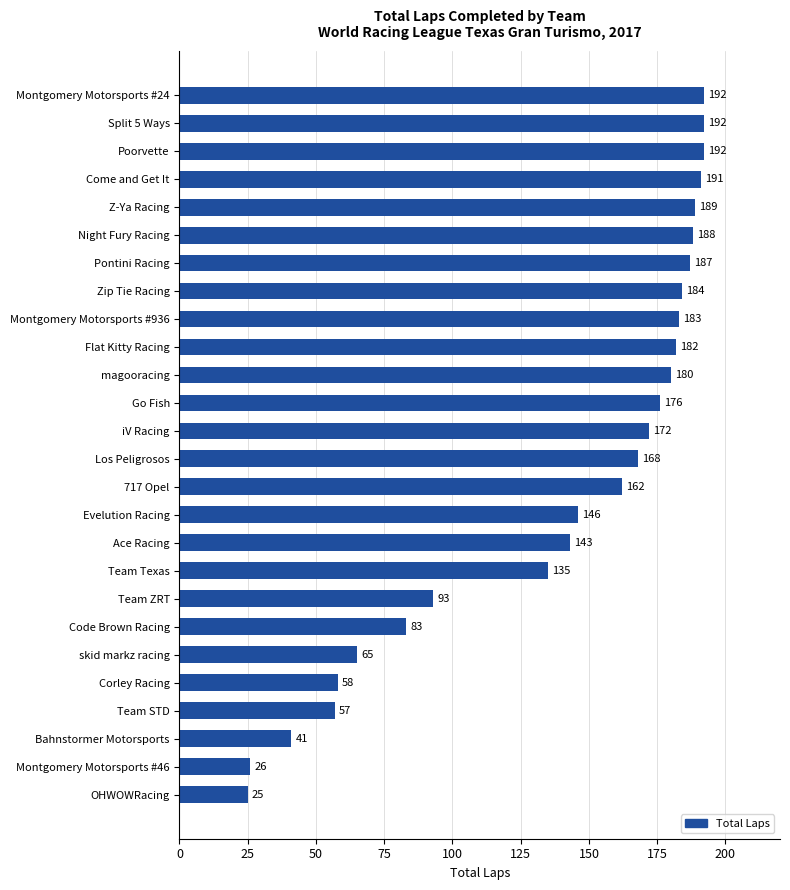

How many bars are there in total?

26